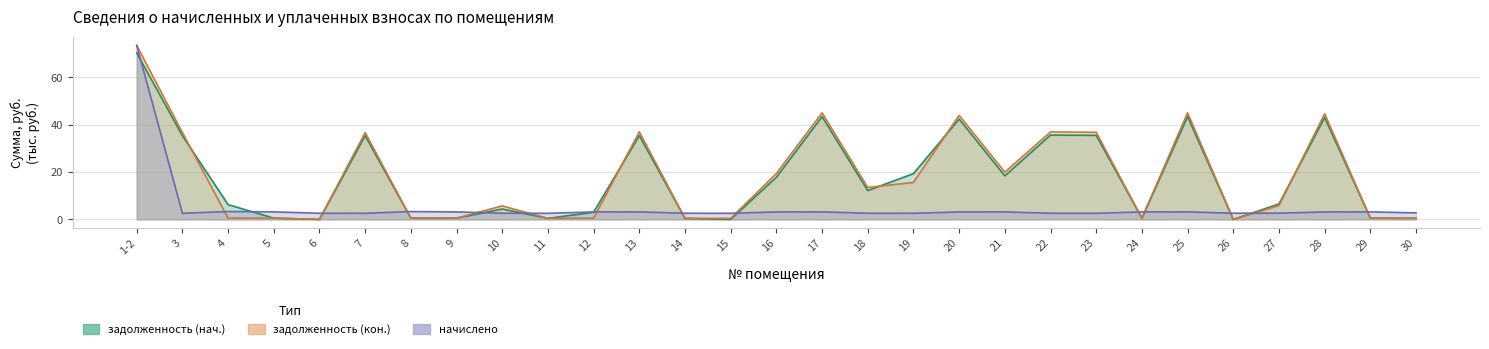

Which series changed the most between 7 and 11?

задолженность (кон.)